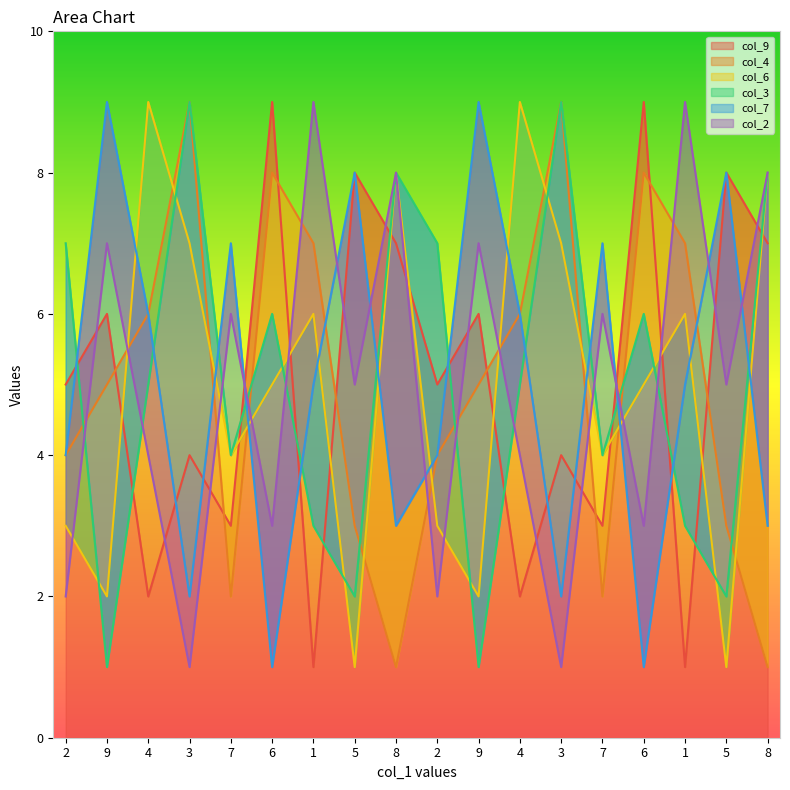

At 7, list the series in order from largest to smallest.

col_7, col_2, col_6, col_3, col_9, col_4